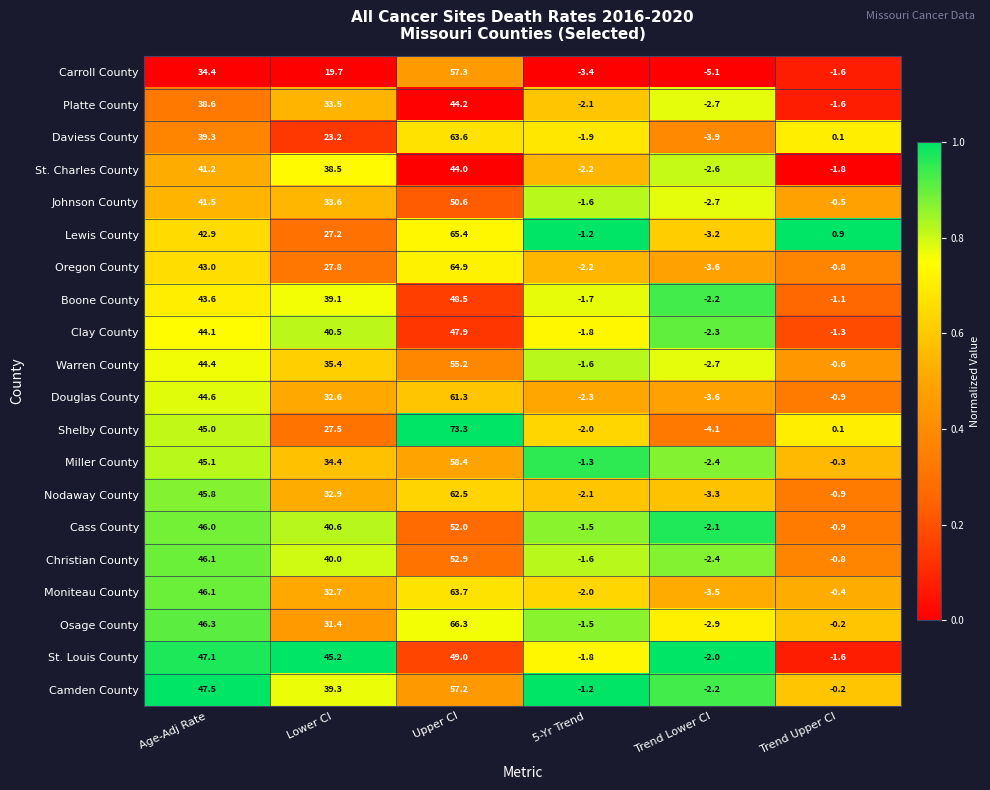

Is it true that Camden County equals -2.2 at Trend Lower CI?

True